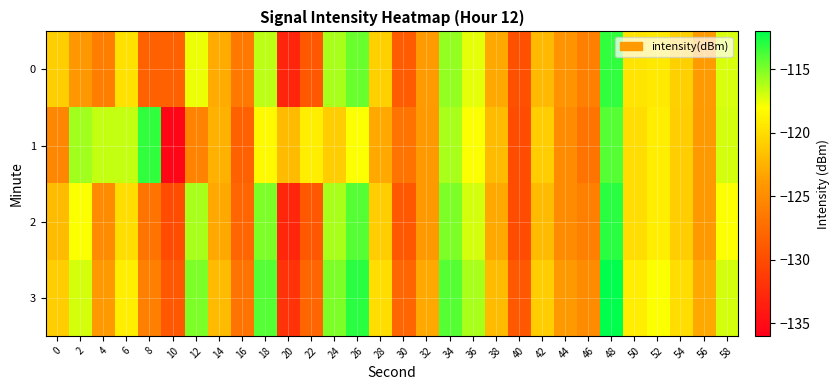

Which series changed the most between 4 and 38?

1